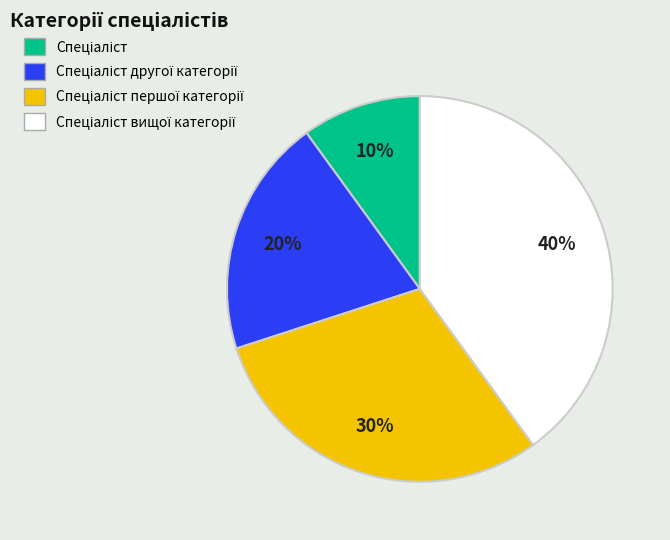

Is there a majority slice in this chart?

No